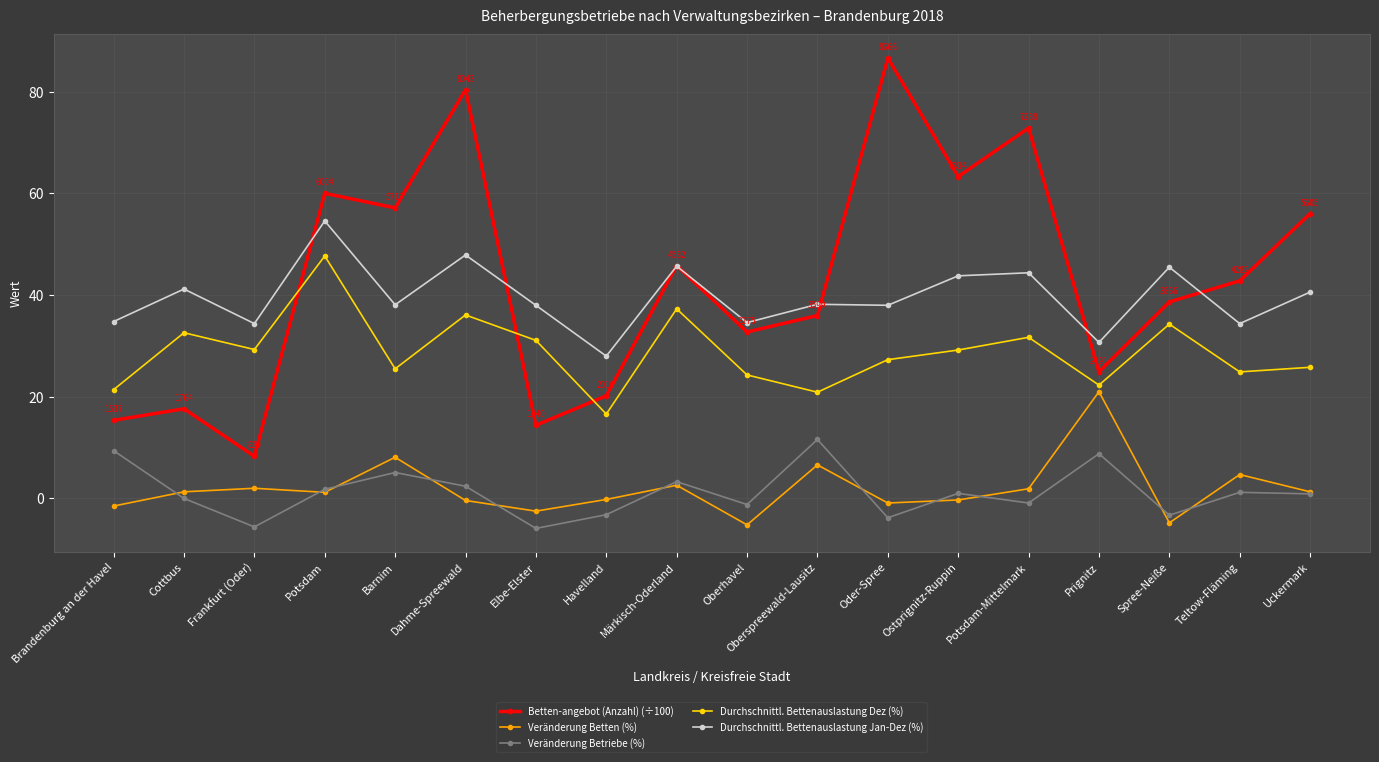

At which label does Veränderung Betriebe (%) first exceed 1?

Brandenburg an der Havel